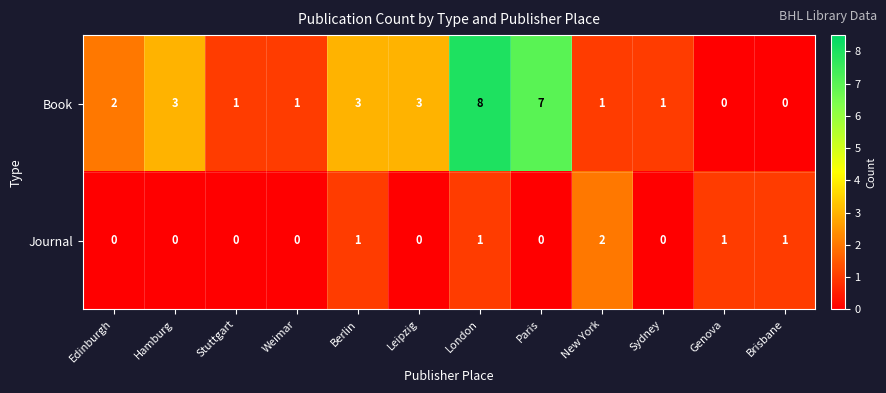

Reading right to left, transcribe all the data shown in this chart.

Book: 0	0	1	1	7	8	3	3	1	1	3	2
Journal: 1	1	0	2	0	1	0	1	0	0	0	0